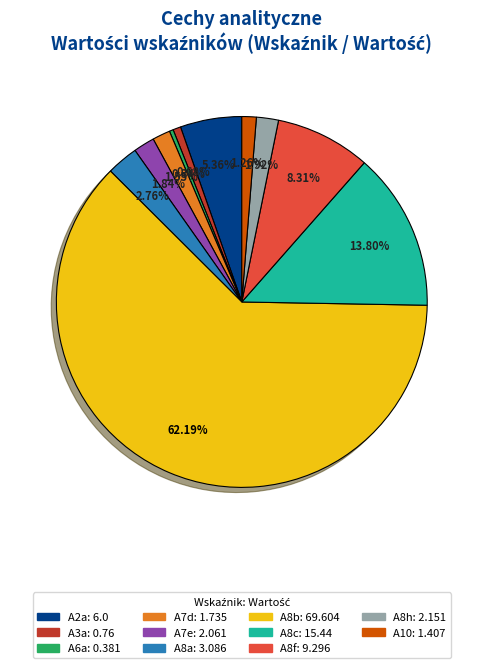

What portion of the pie excludes A8f?

91.7%